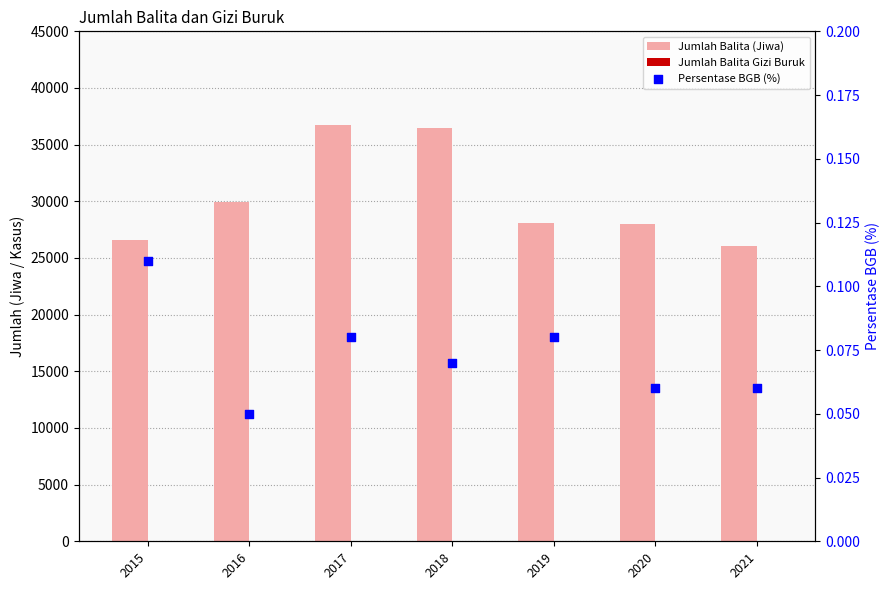

Which series has the largest total across all categories?

Jumlah Balita (Jiwa)